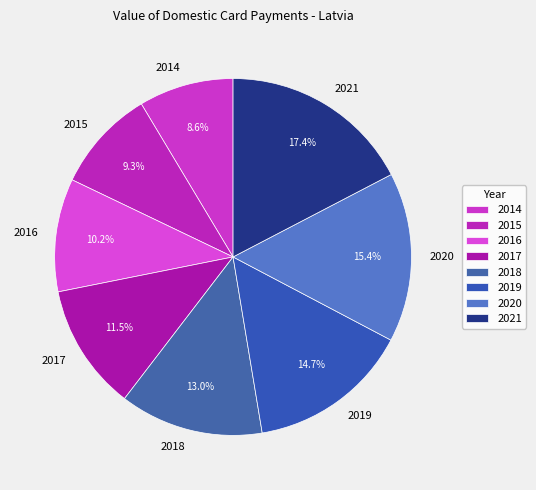

Does 2014 account for over 50% of the chart?

No